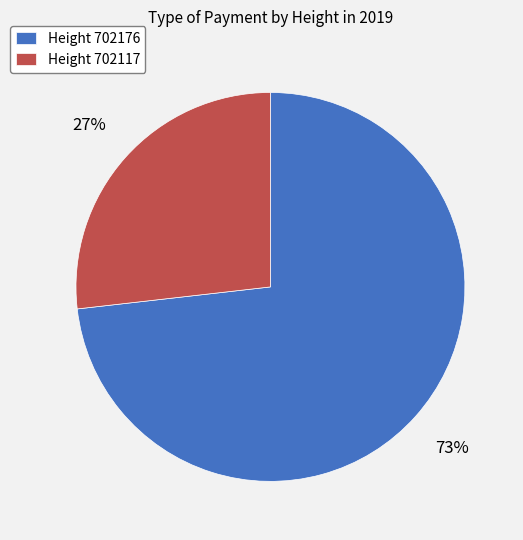

Does any single category account for the majority?

Yes